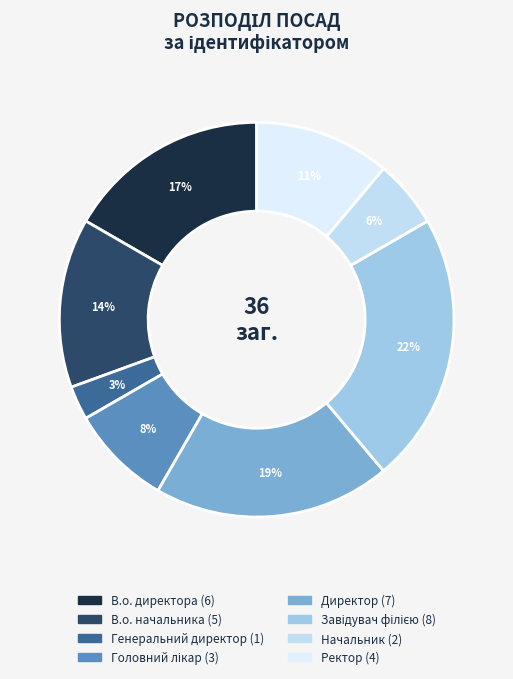

How many slices are in this pie chart?

8